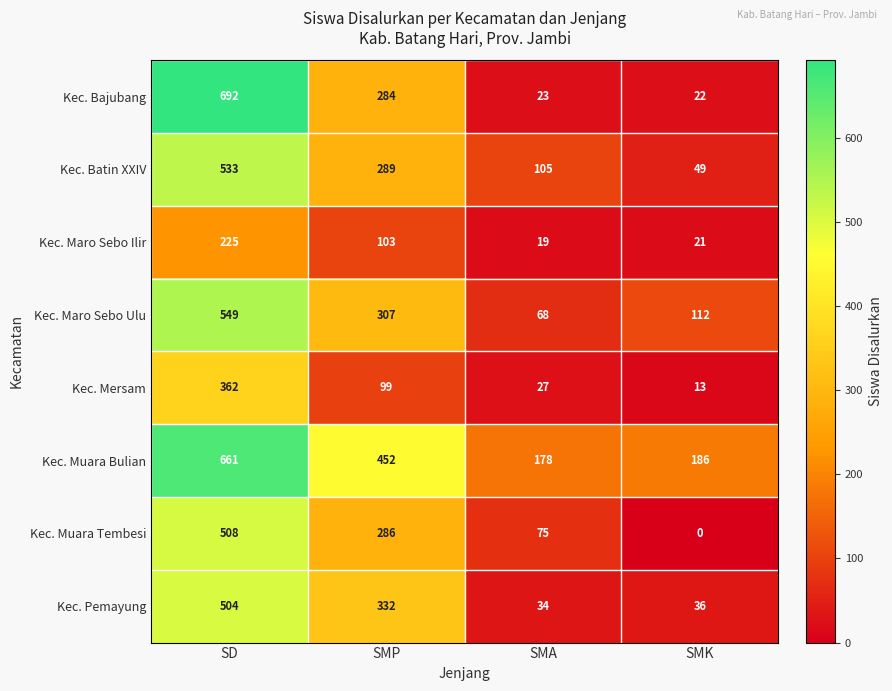

At which category is the sum across all series the highest?

SD